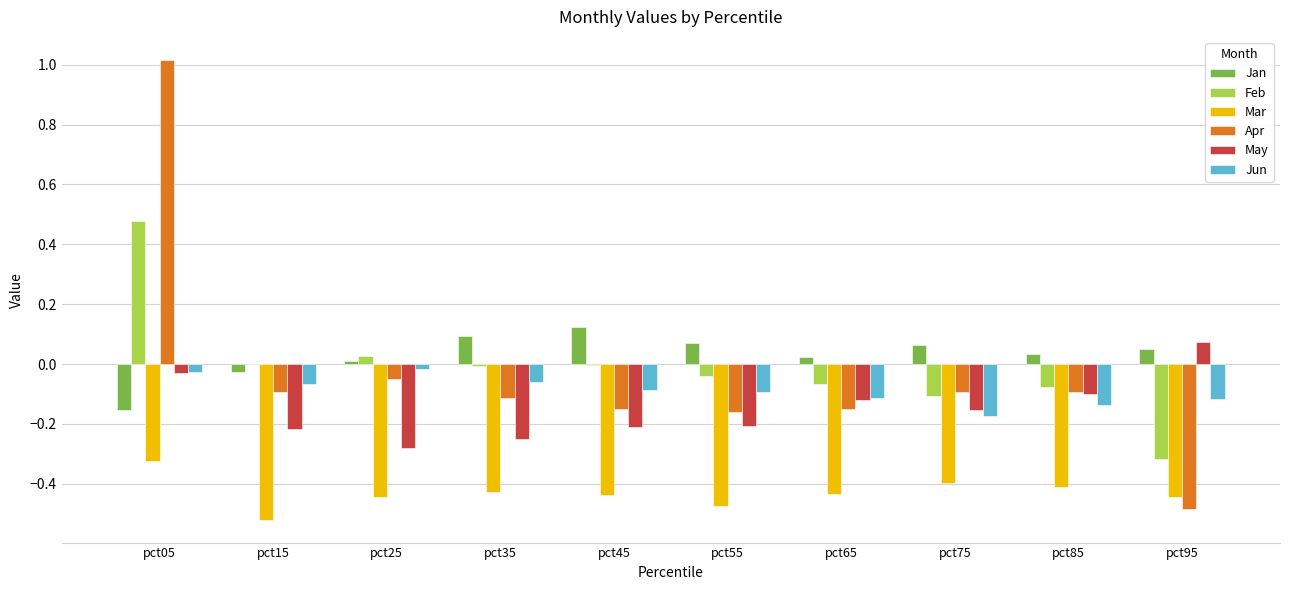

The value of Feb at pct75 is -0.1. True or false?

True